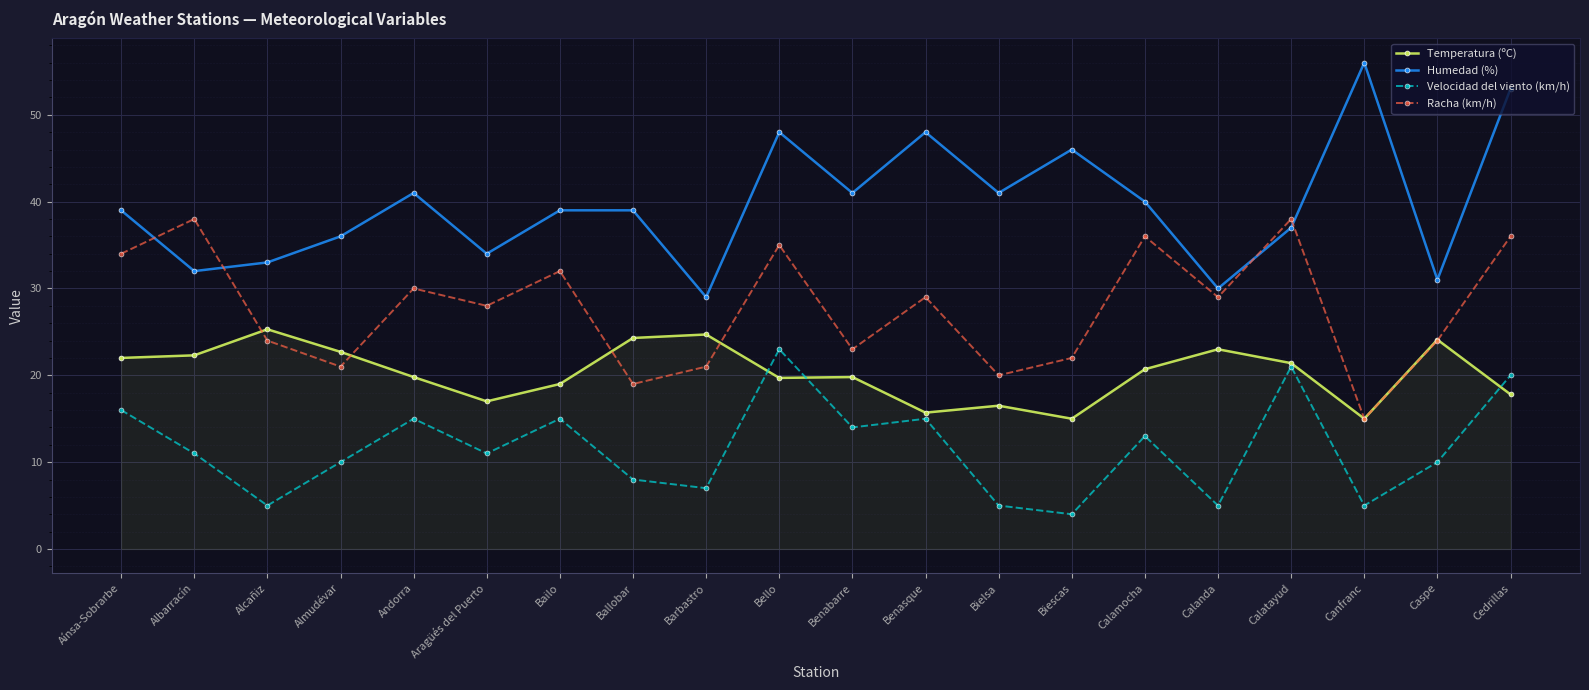

What is the approximate value of Humedad (%) at Barbastro?

29.0